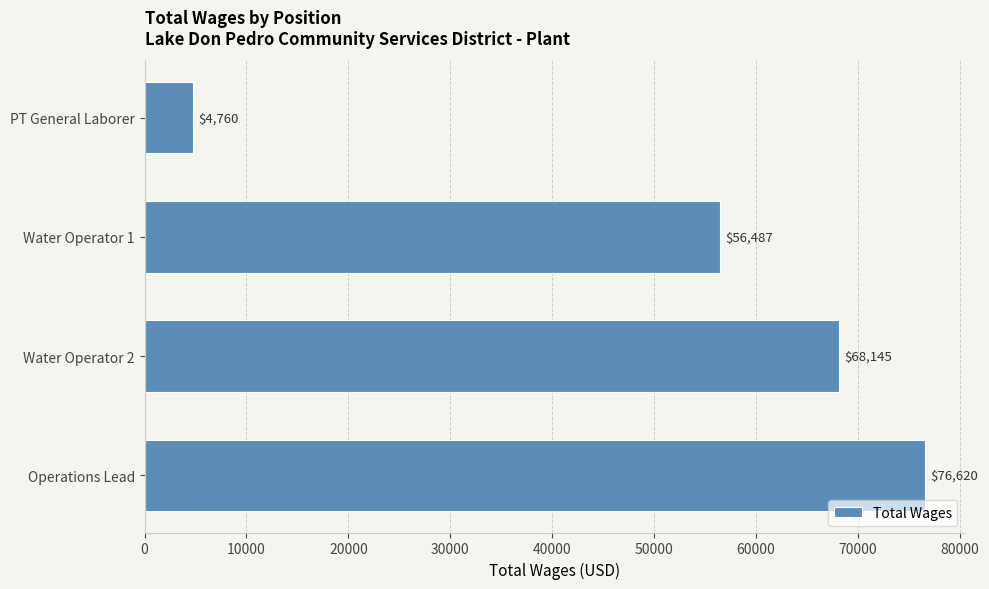

True or false: the data shows 76620 at Operations Lead.

True